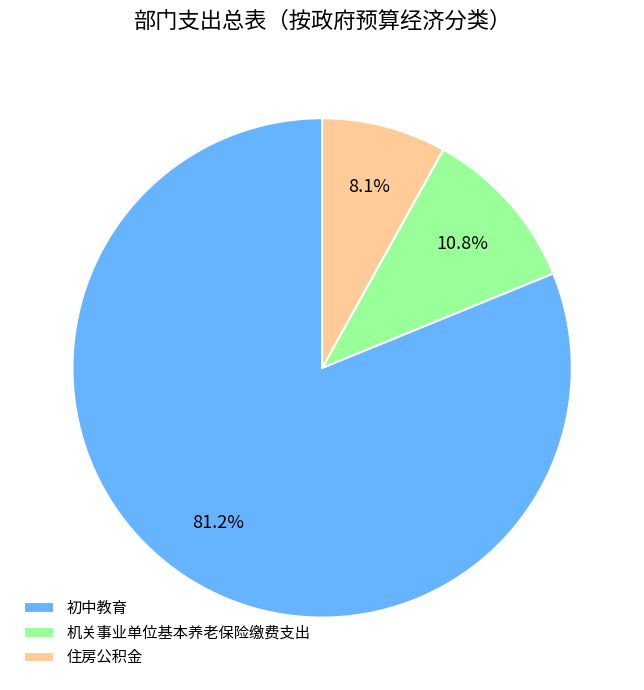

To the nearest percent, what percentage of the pie is 住房公积金?

8%